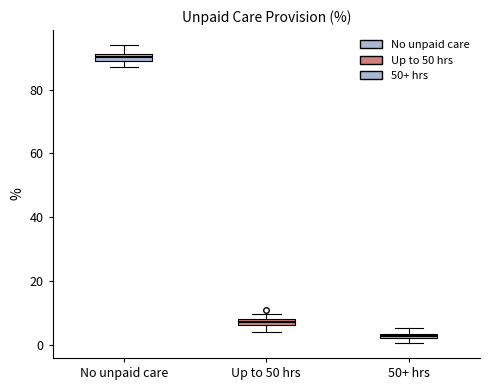

Where is the upper edge of the box for 50+ hrs on the y-axis? The values are not printed on the chart, so give them approximately, as read against the axis.

4